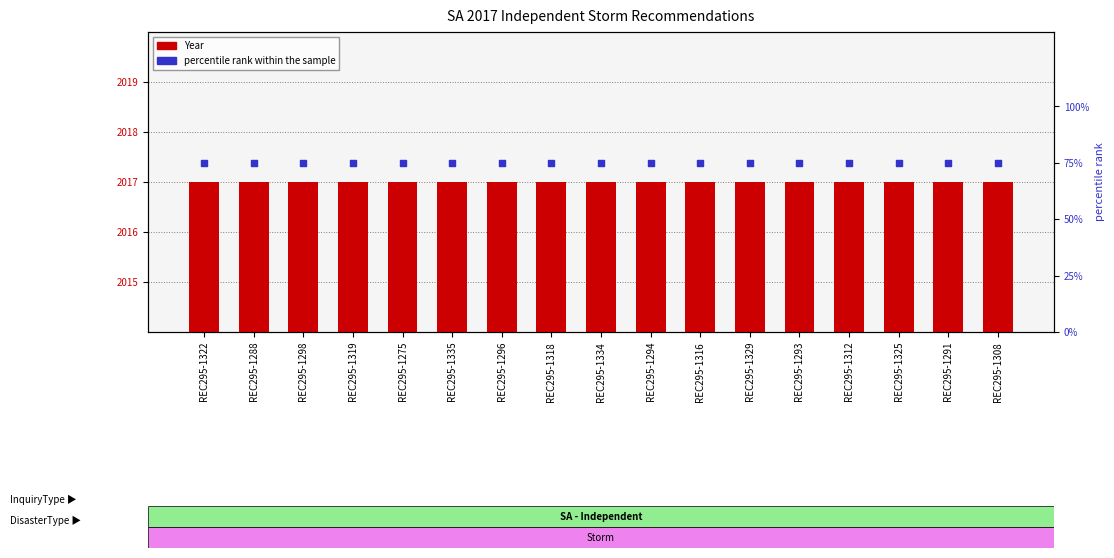

What are all the series names shown in the legend?

Year, percentile rank within the sample